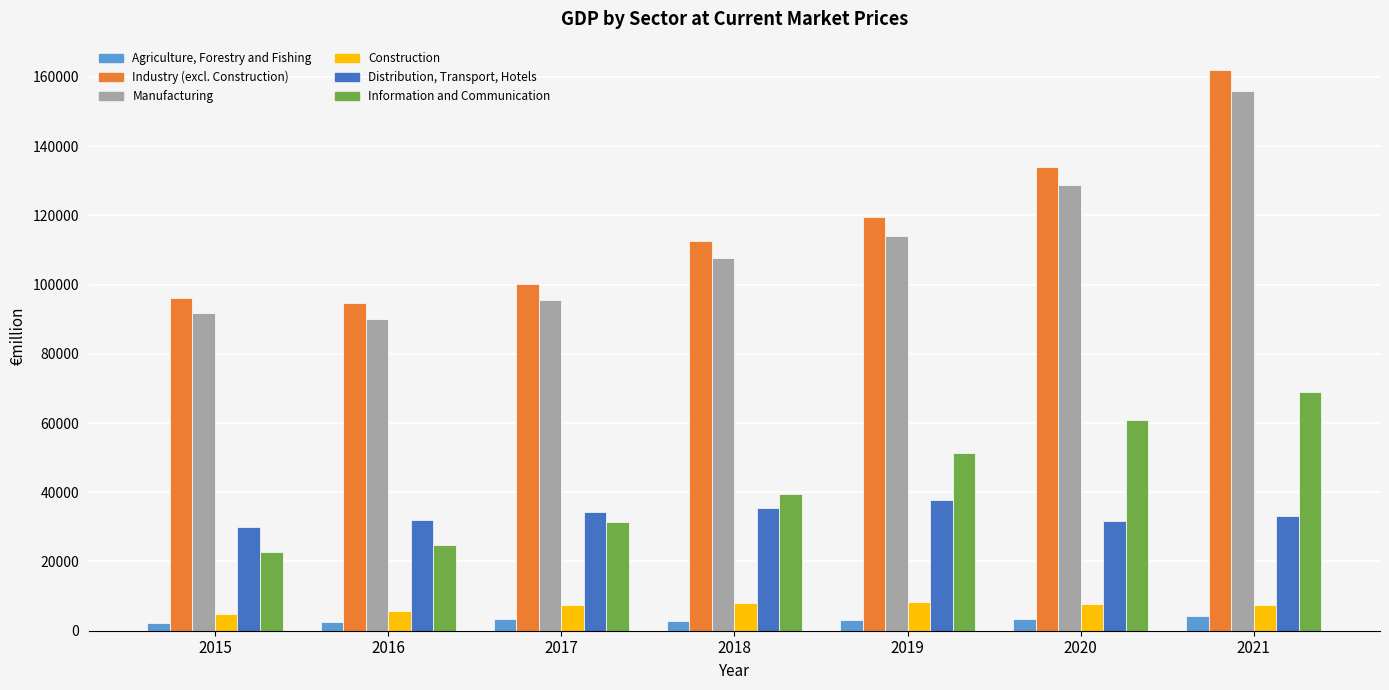

True or false: Distribution, Transport, Hotels has a value of 54745.6 at 2018.

False